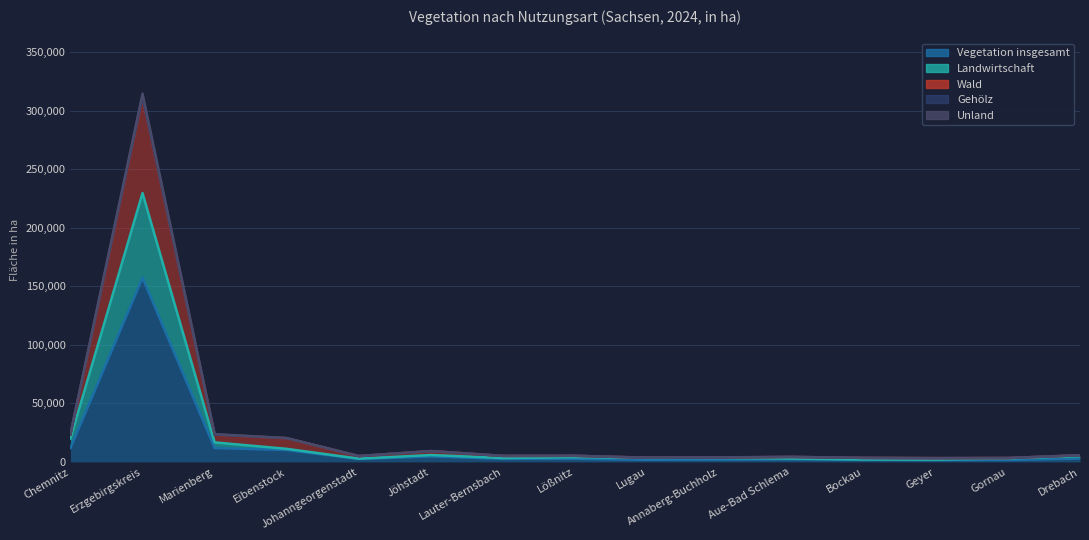

True or false: Vegetation insgesamt has a value of 1013.2 at Annaberg-Buchholz.

False